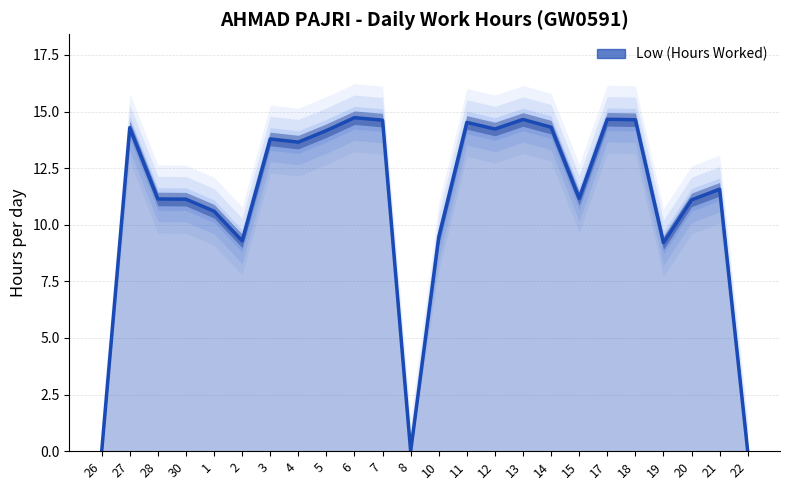

What is the label of the 12th point from the right?

10